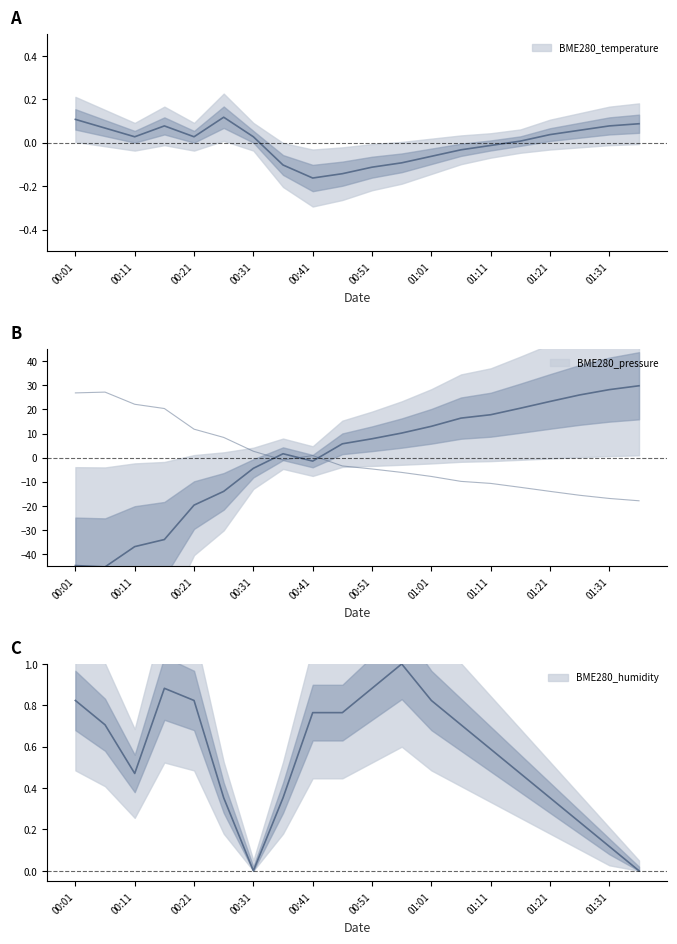

At how many categories does at least one series exceed 9?

5